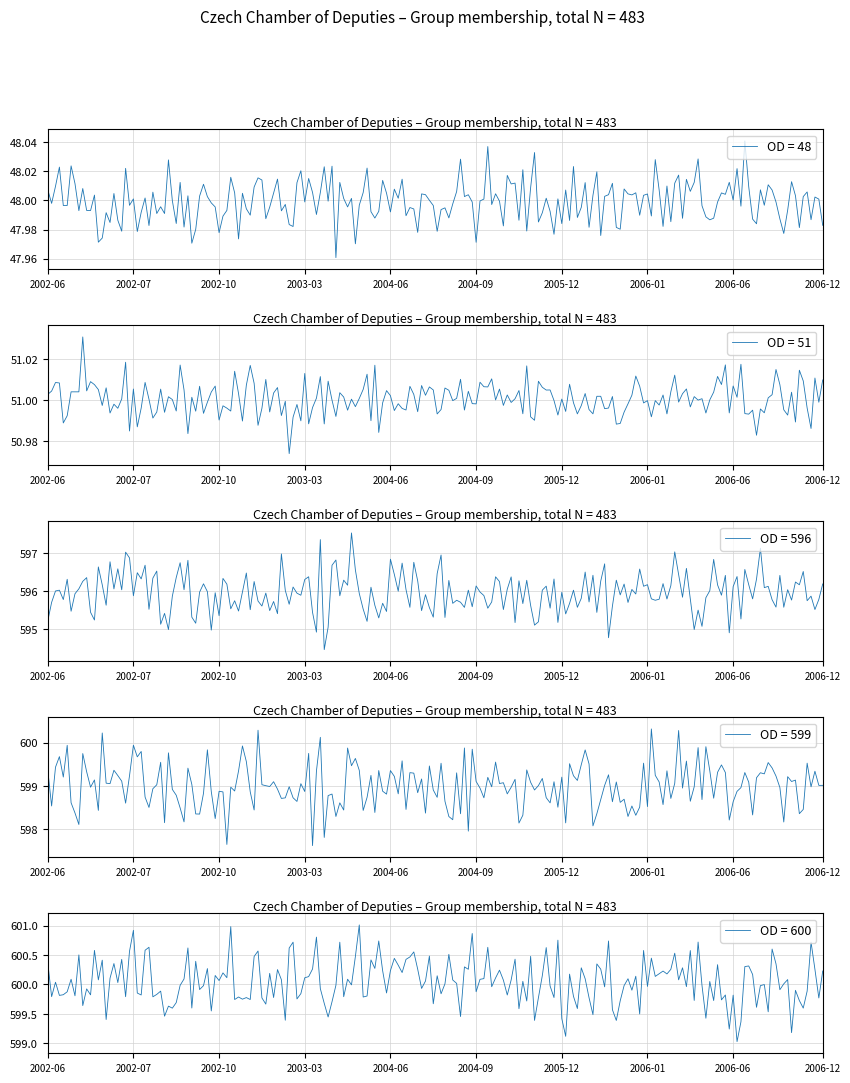

At 3, list the series in order from largest to smallest.

OD = 600, OD = 599, OD = 596, OD = 51, OD = 48